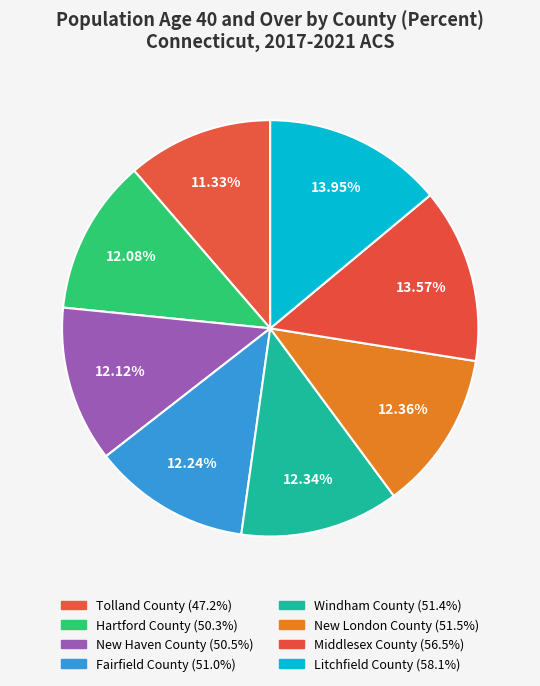

To the nearest percent, what is the combined percentage of Hartford County and Litchfield County?

26%